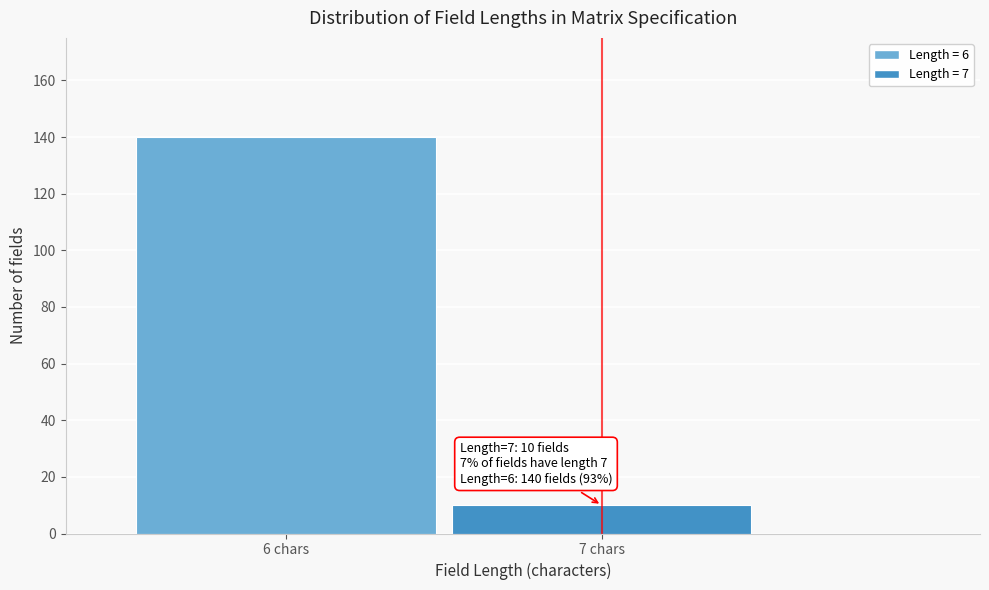

Reading left to right, extract all data points from this chart.

140	10